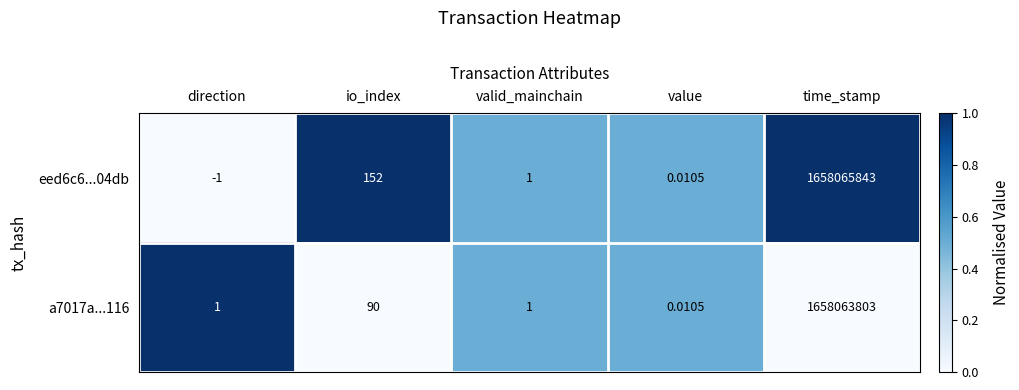

At which category does the chart reach its peak across all series?

time_stamp